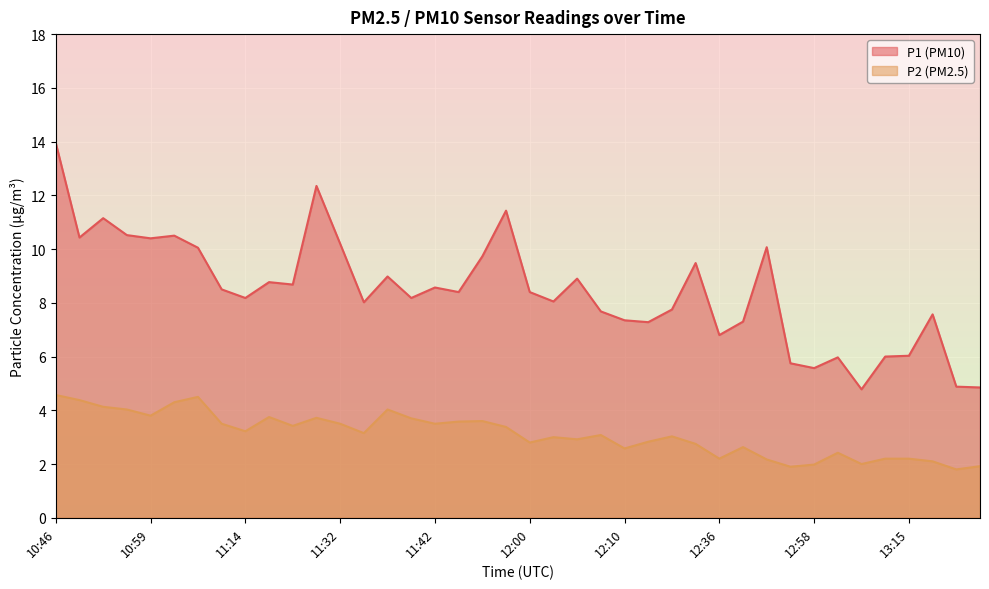

What are all the series names shown in the legend?

P1 (PM10), P2 (PM2.5)